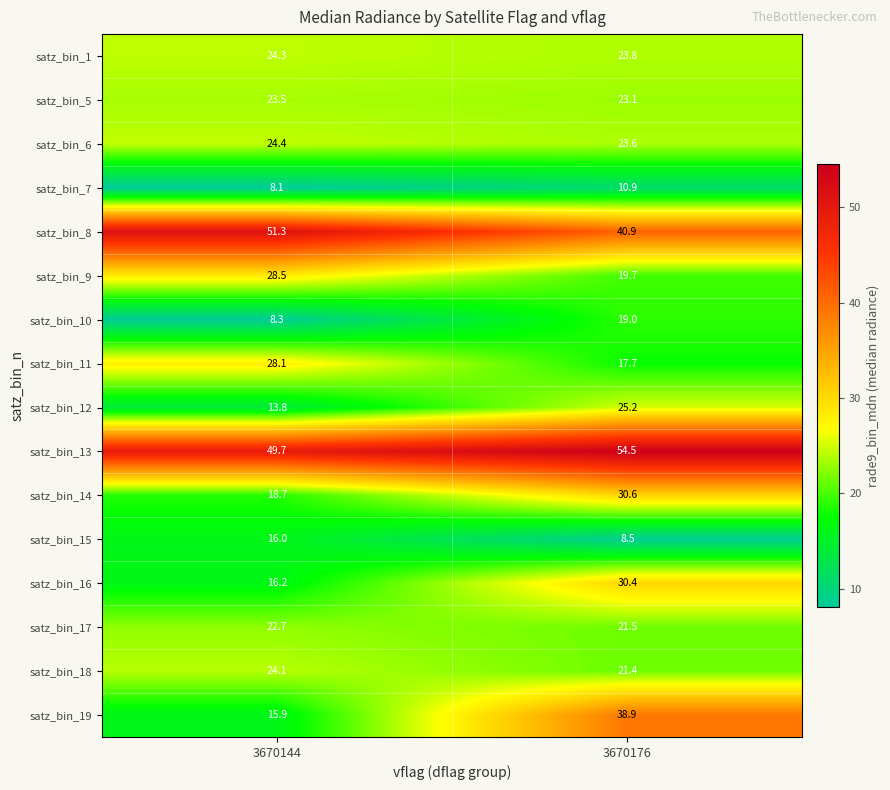

At which category does the chart reach its minimum across all series?

3670144